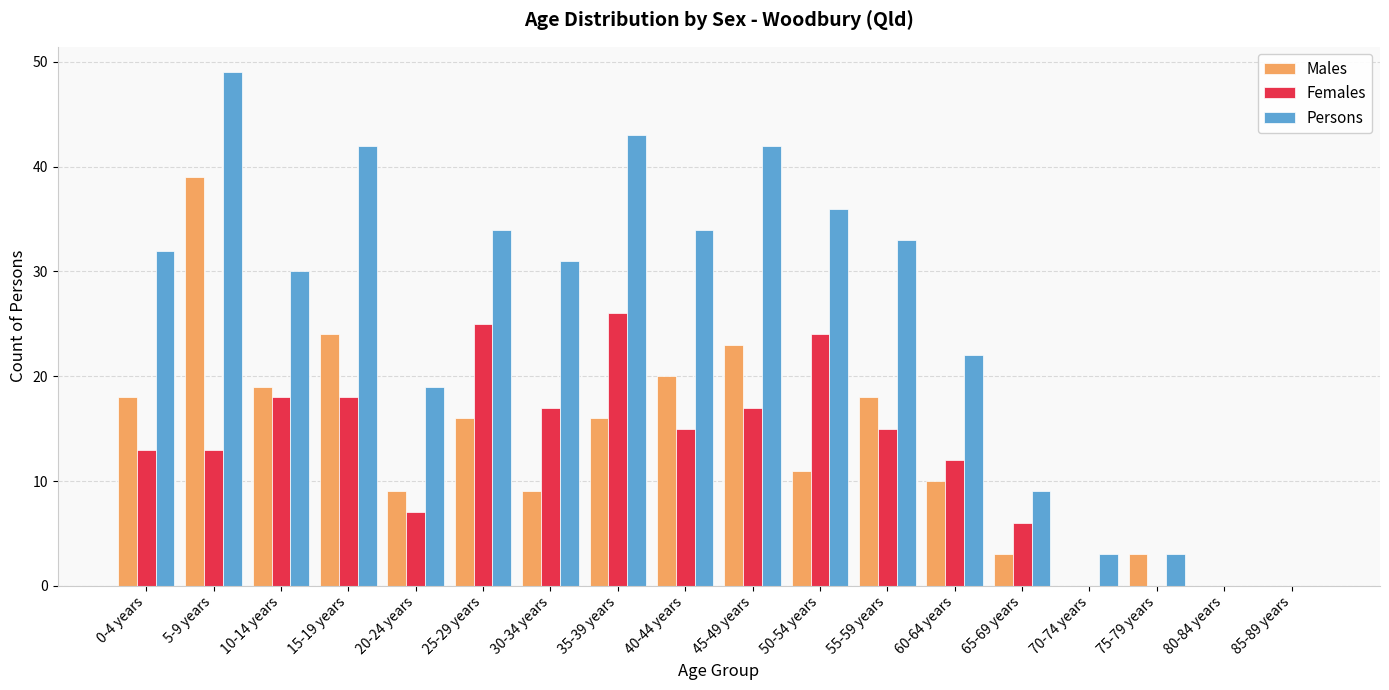

Is it true that Persons equals 15 at 10-14 years?

False